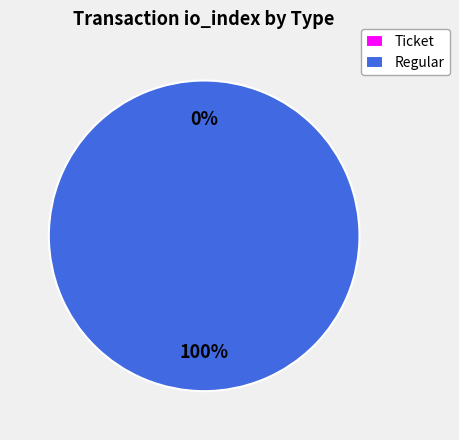

What is the change in value from Ticket to Regular?

+57